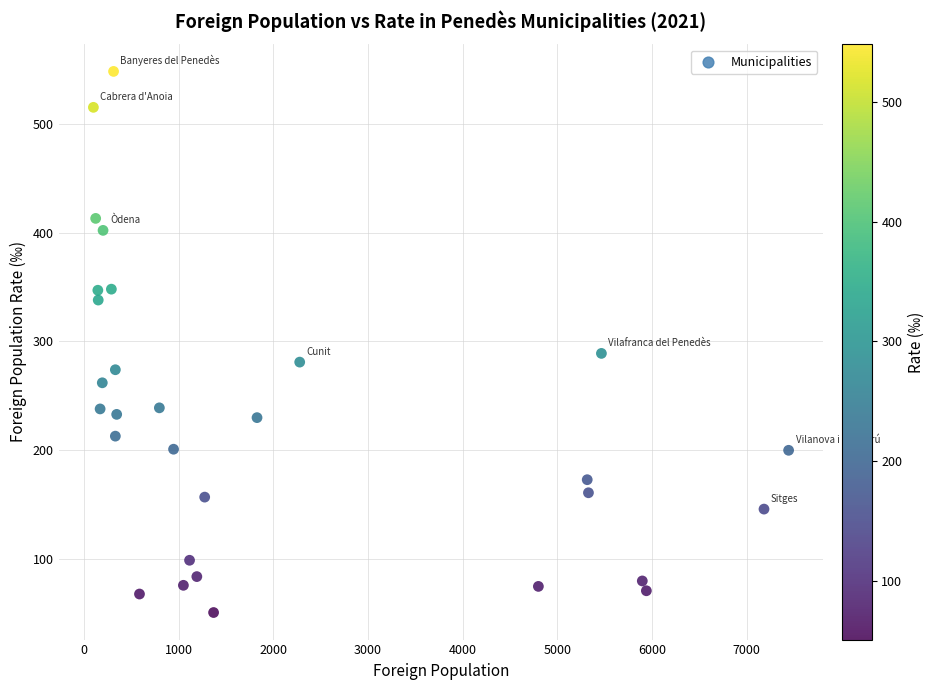

What Y value in the scatter plot is closest to 299?

289